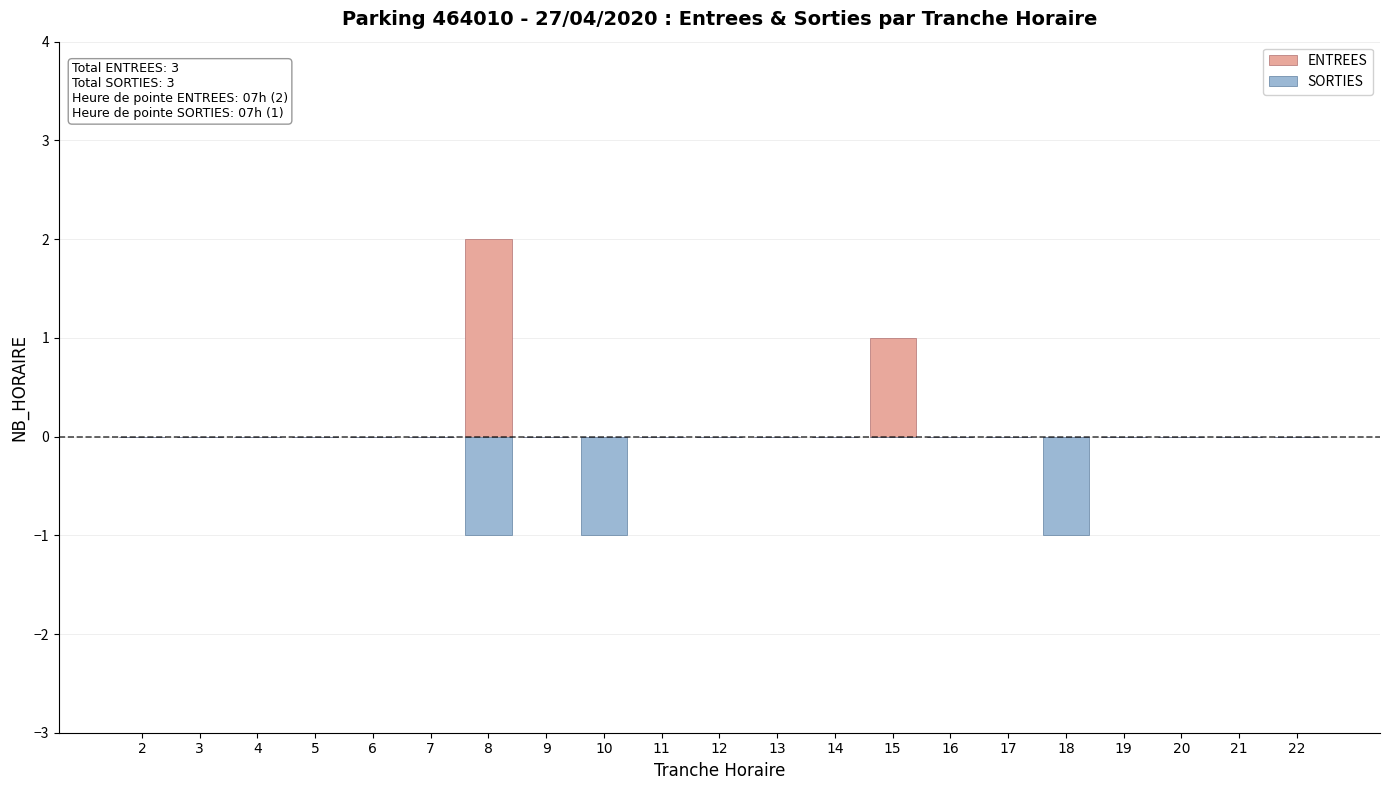

How many groups of bars are there?

21